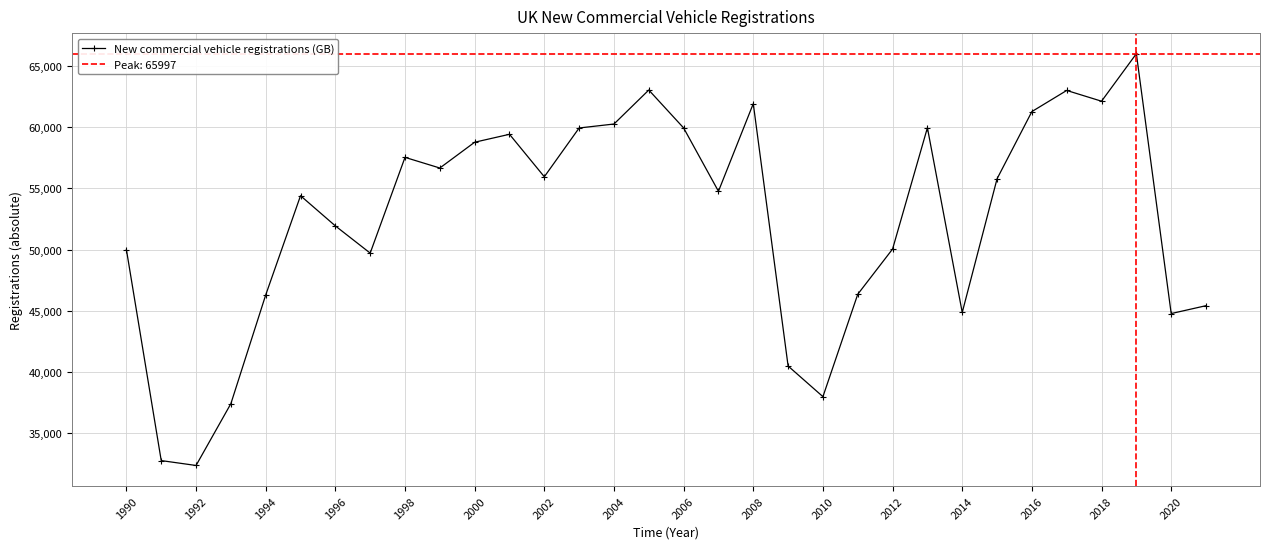

The New commercial vehicle registrations (GB) series shows 75535 at 1998. True or false?

False